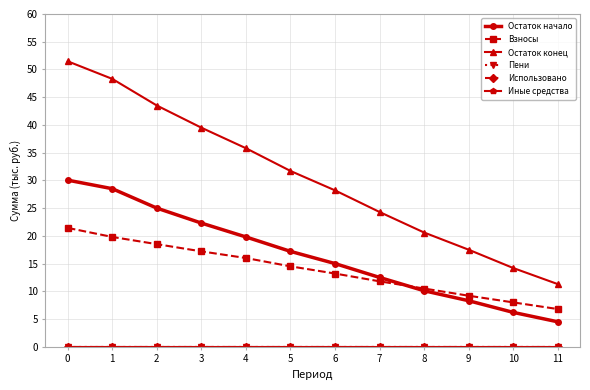

True or false: Иные средства has more than 1 interior local peaks.

False